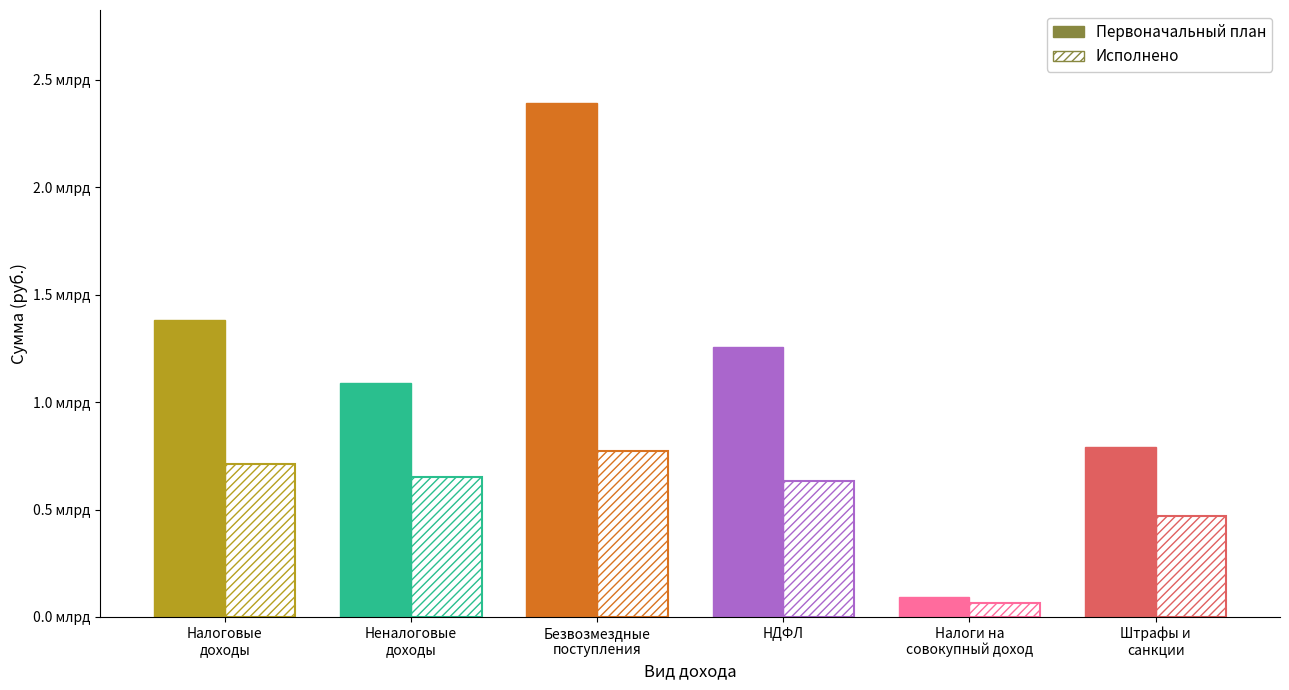

What is the lowest value of the Исполнено (млн руб.) series?

64557906.6